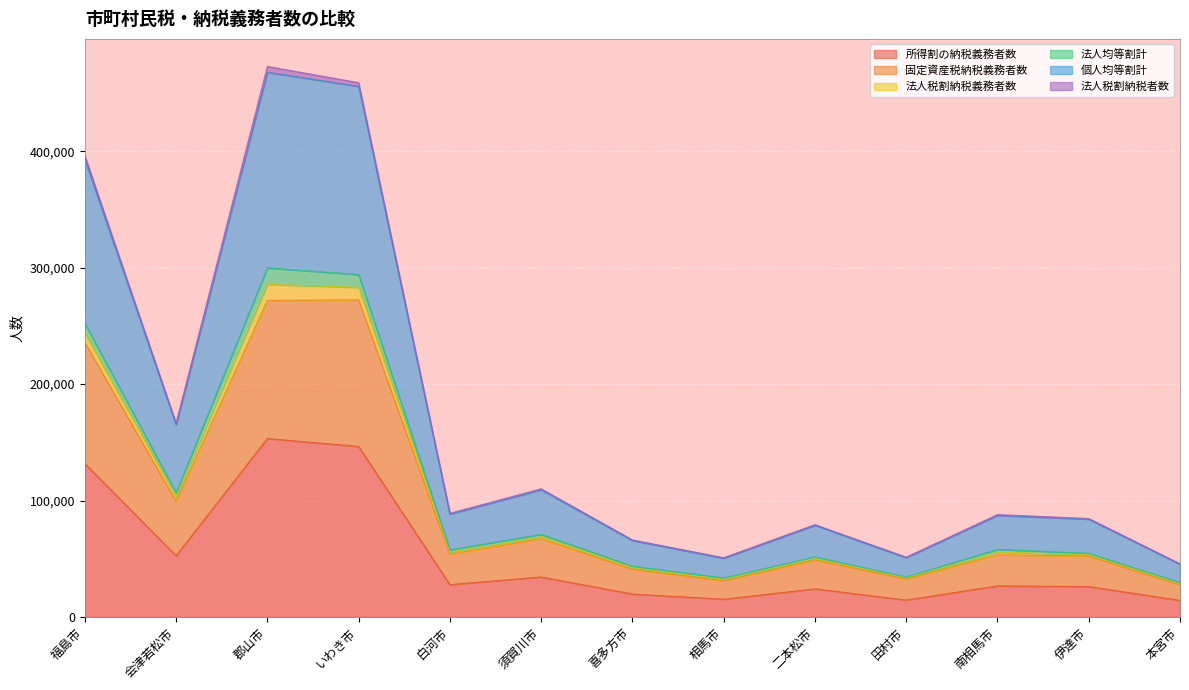

Is it true that 所得割の納税義務者数 equals 153227 at 郡山市?

True